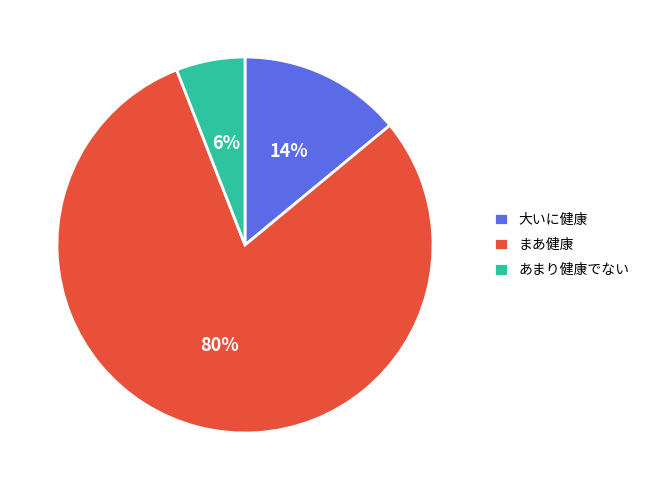

What percentage is the まあ健康 slice, to the nearest percent?

80%